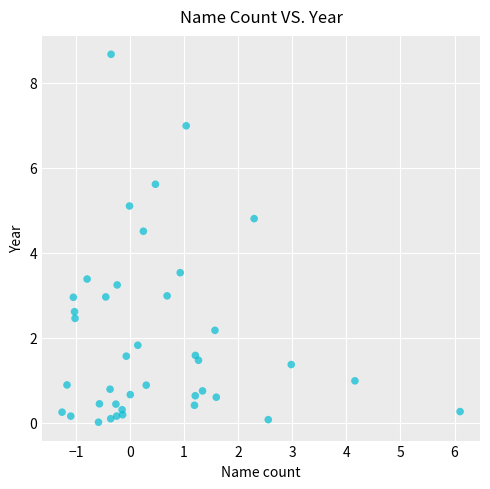

What is the range of Y values (max minus min)?

8.7